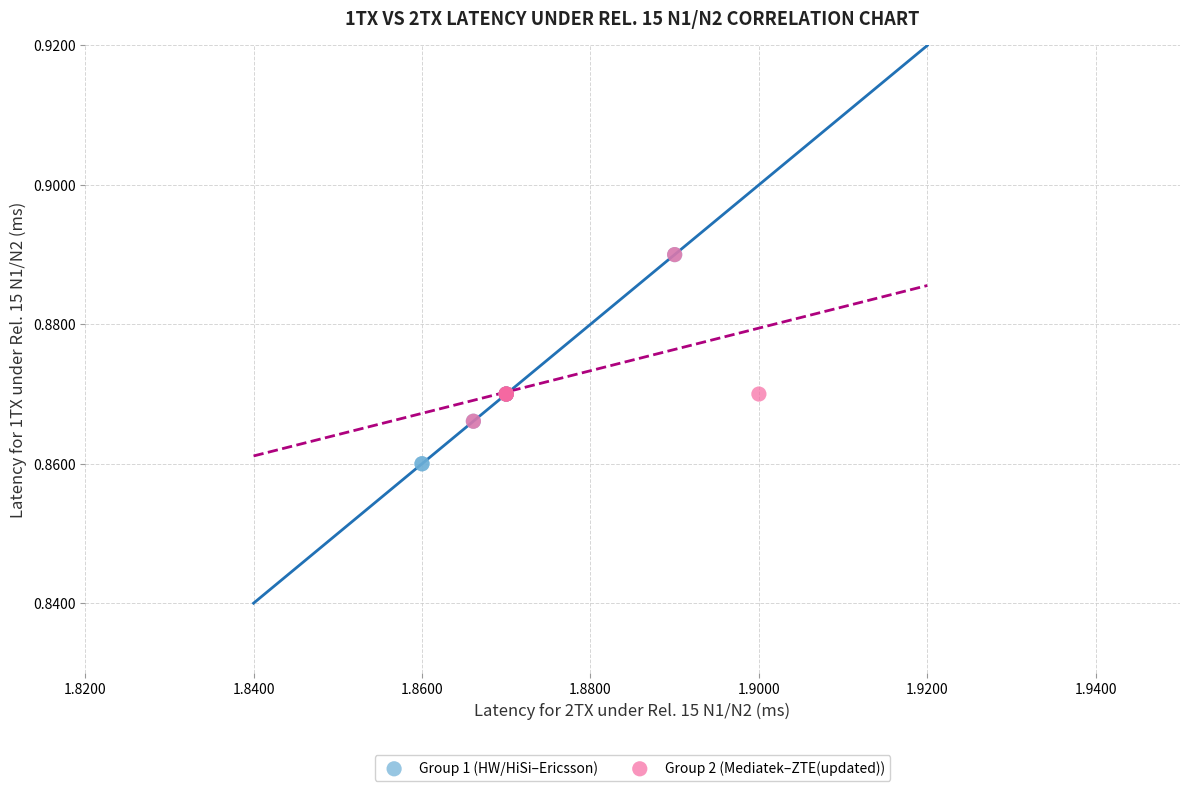

Which series contains the lowest Y value?

Group 1 (HW/HiSi–Ericsson)